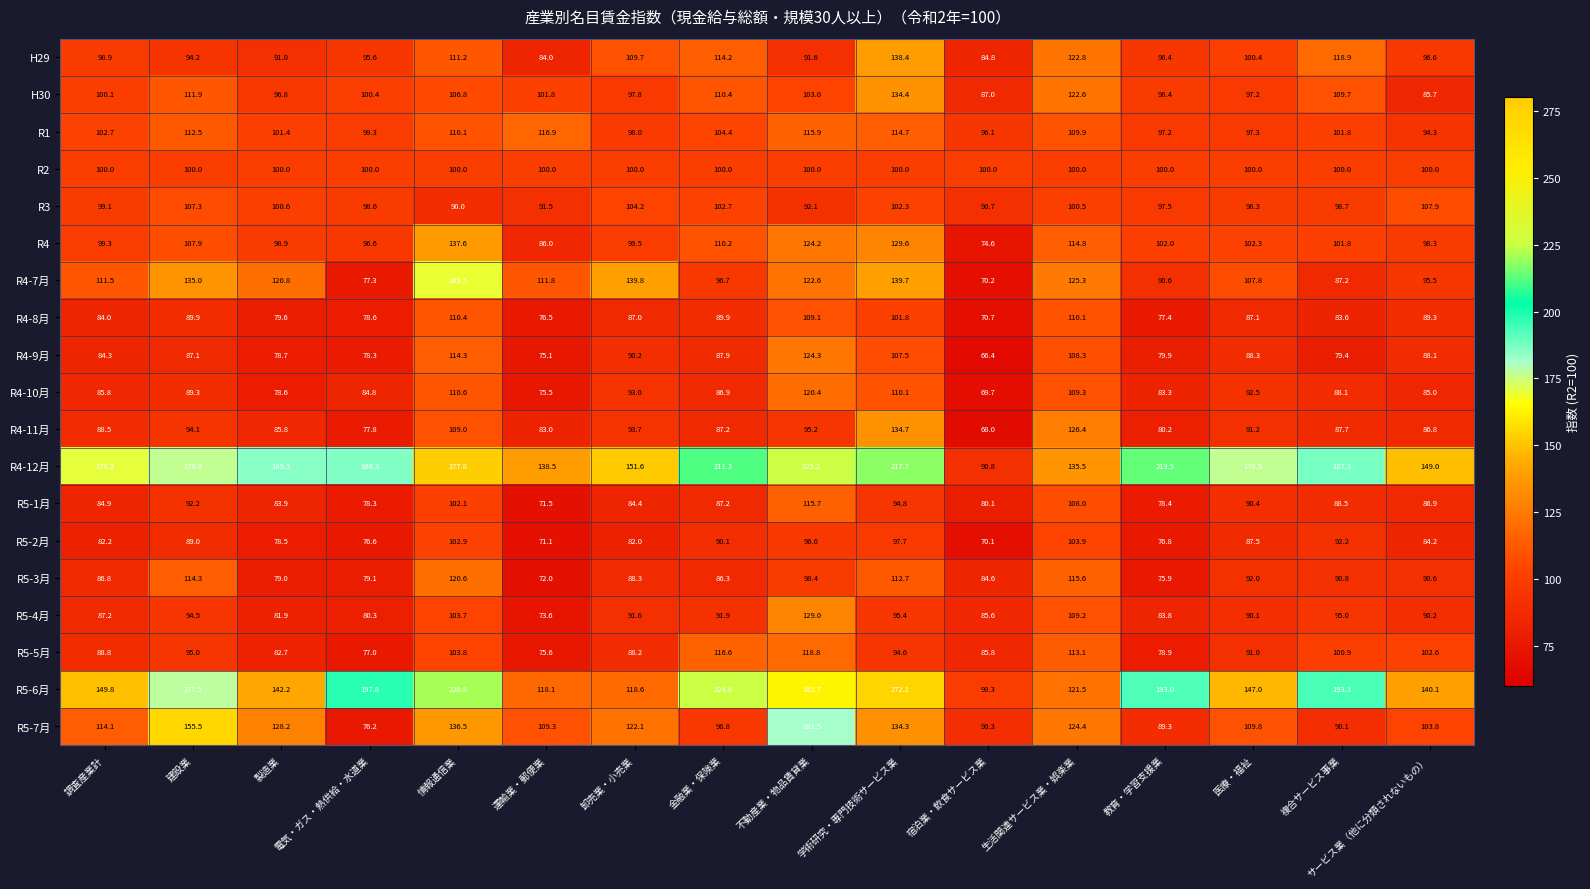

At how many categories does at least one series exceed 219?

4